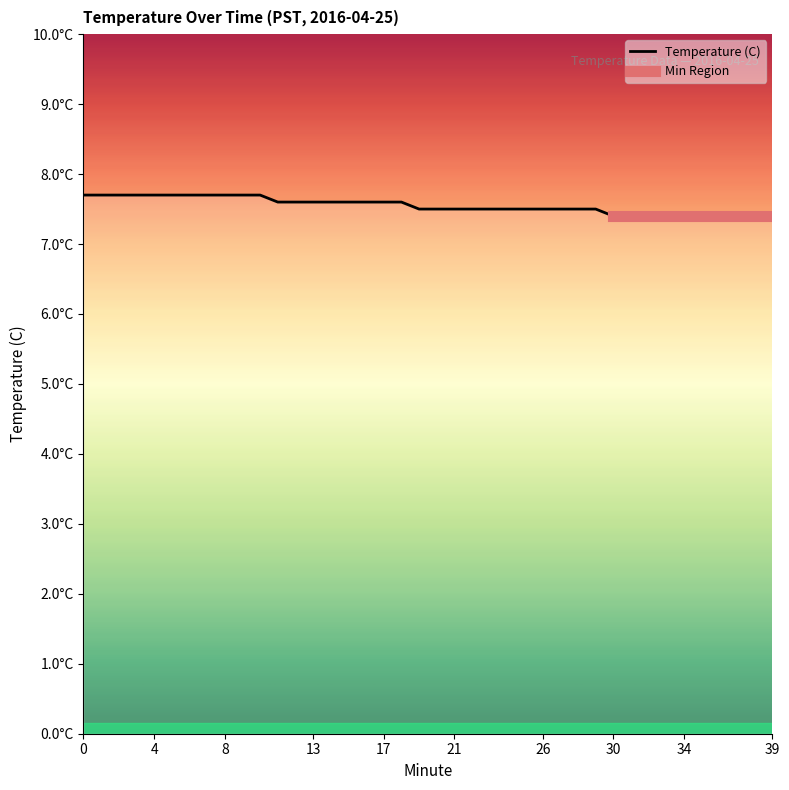

The value at 21 is 7.5. True or false?

True